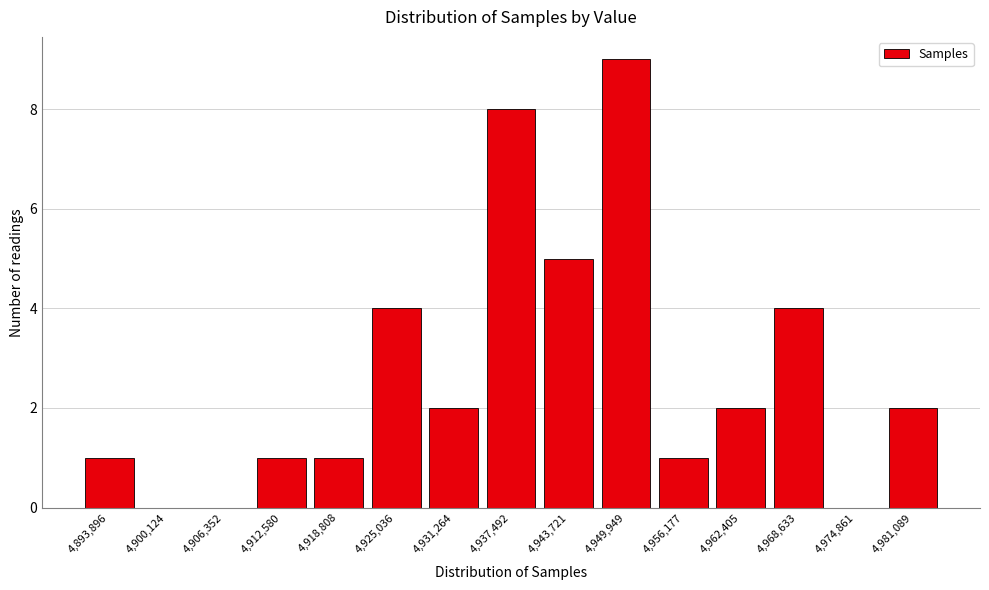

Reading left to right, list all the values displayed in this chart.

4,893,896=1	4,900,124=0	4,906,352=0	4,912,580=1	4,918,808=1	4,925,036=4	4,931,264=2	4,937,492=8	4,943,721=5	4,949,949=9	4,956,177=1	4,962,405=2	4,968,633=4	4,974,861=0	4,981,089=2